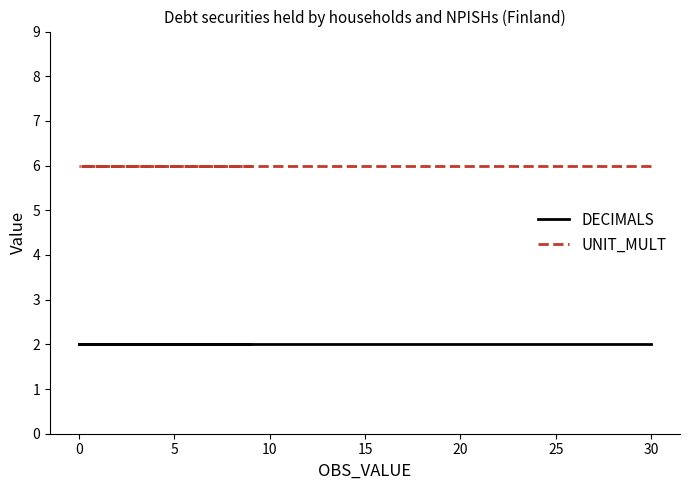

Between 10 and 0, which series saw the biggest shift?

DECIMALS